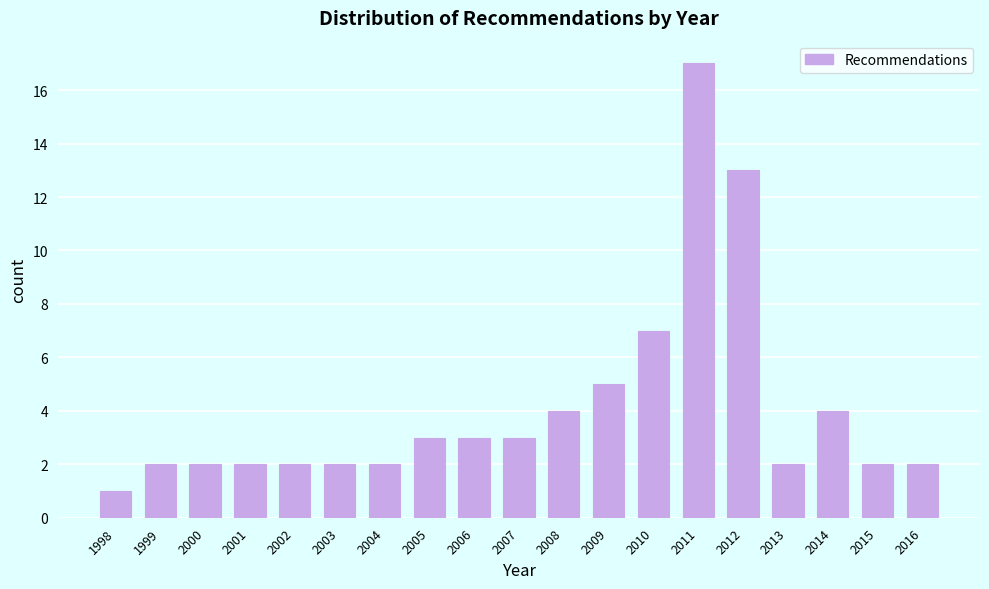

Reading left to right, list all the values displayed in this chart.

1998=1	1999=2	2000=2	2001=2	2002=2	2003=2	2004=2	2005=3	2006=3	2007=3	2008=4	2009=5	2010=7	2011=17	2012=13	2013=2	2014=4	2015=2	2016=2